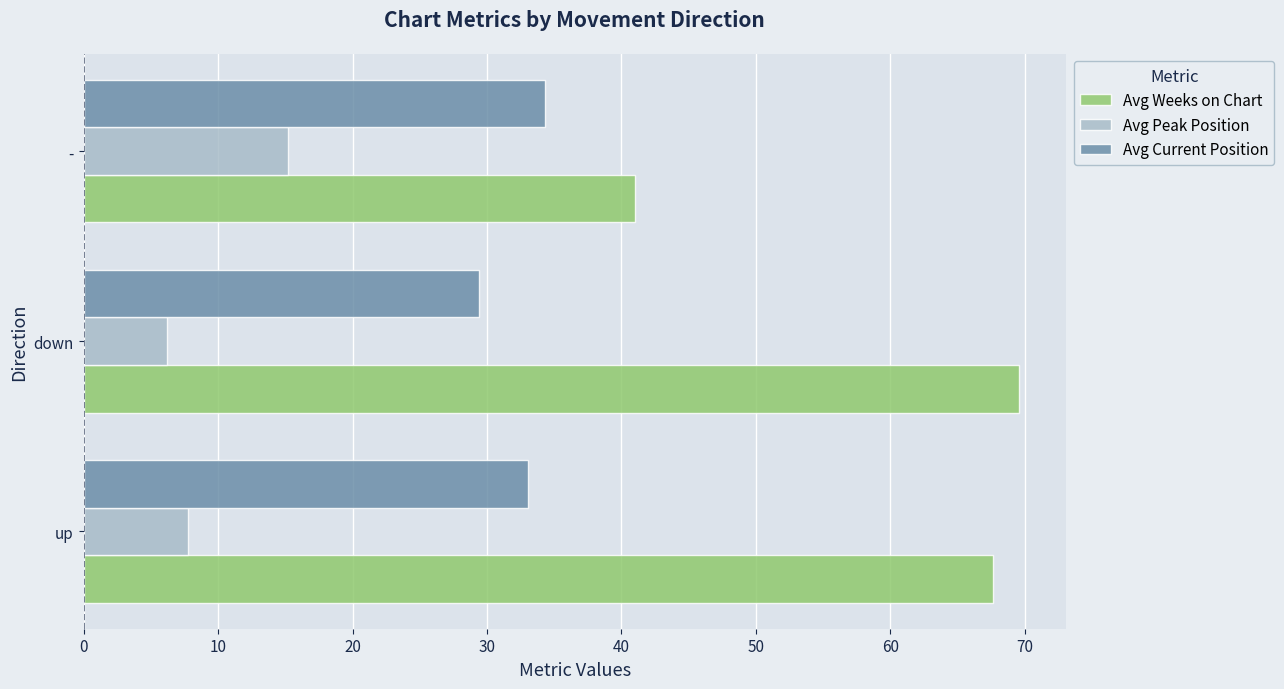

How many data points does each series have?

3